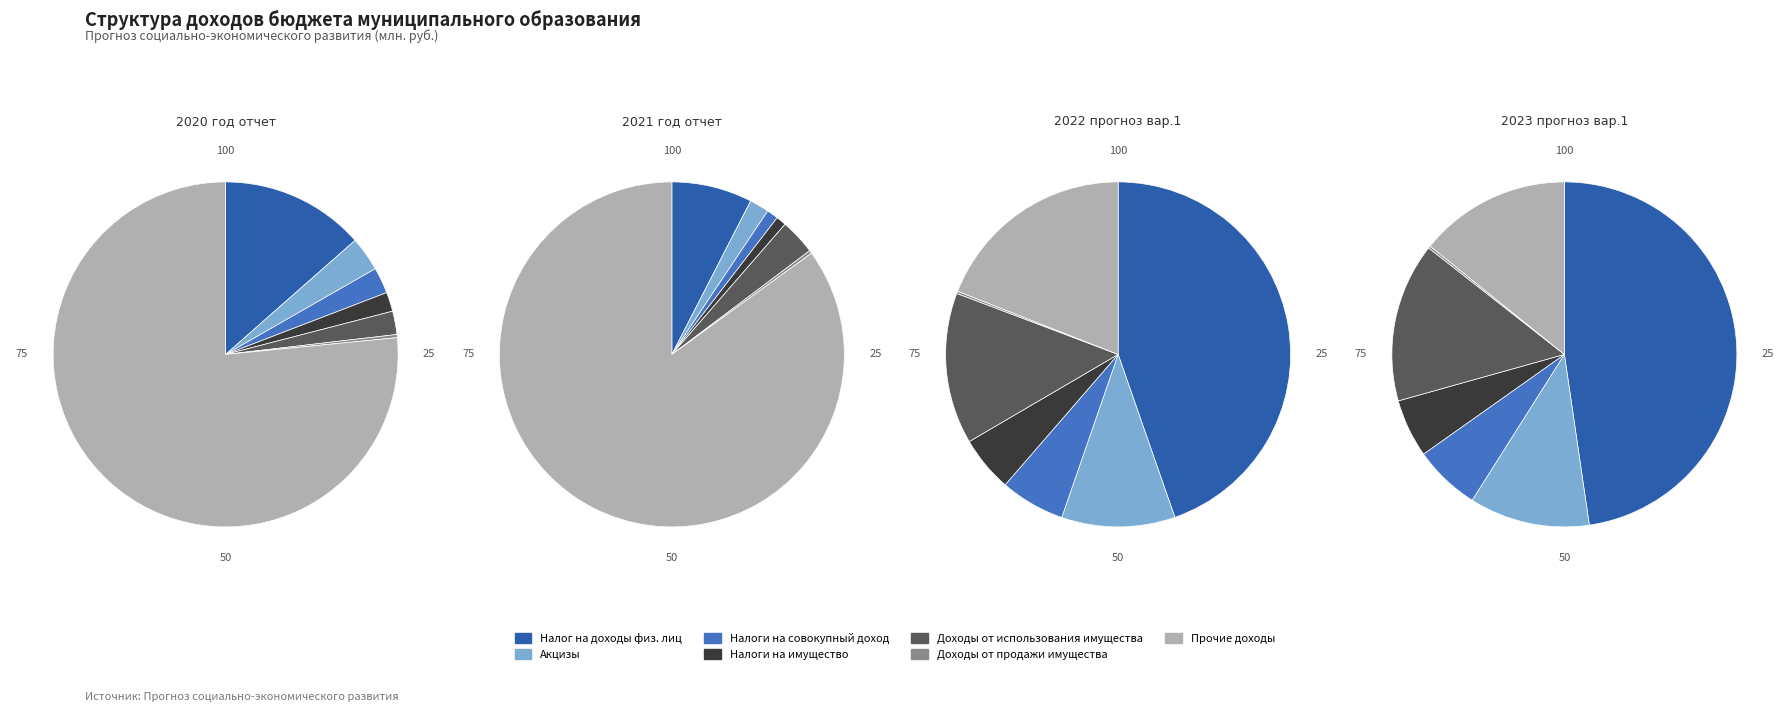

Count the number of slices in the pie.

7